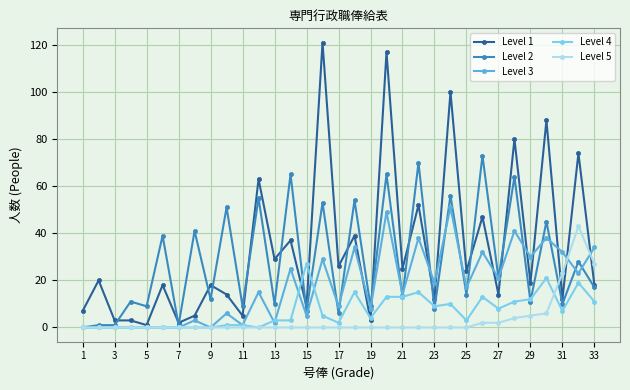

What is the maximum value shown in the chart?

121